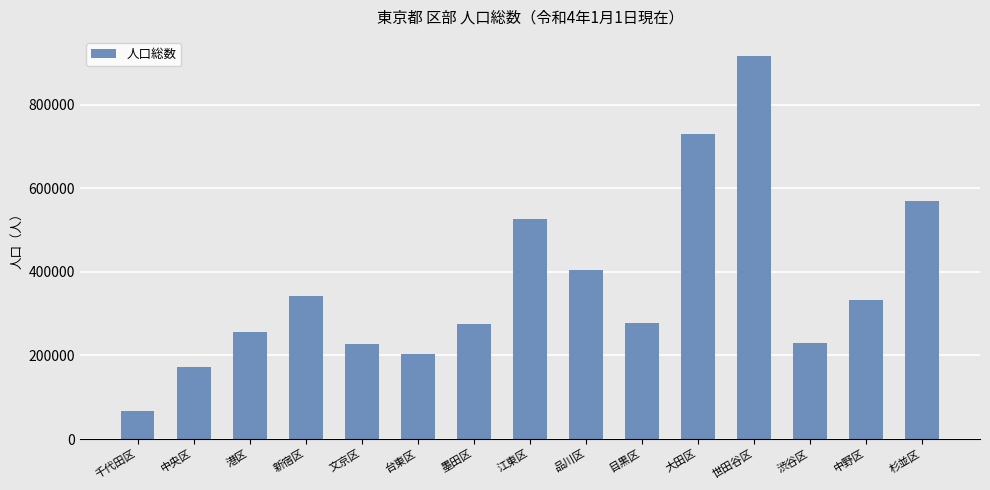

Read the value at 文京区.

226332